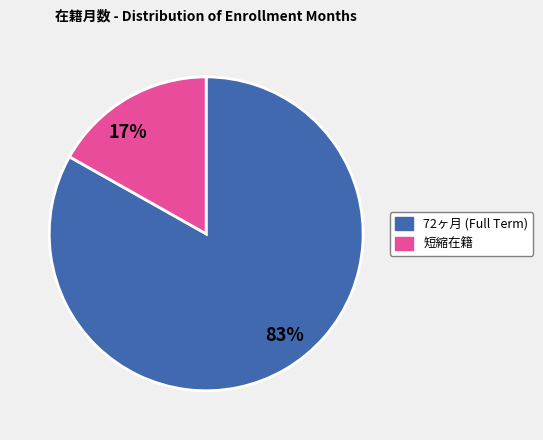

Which slice is the largest?

83%